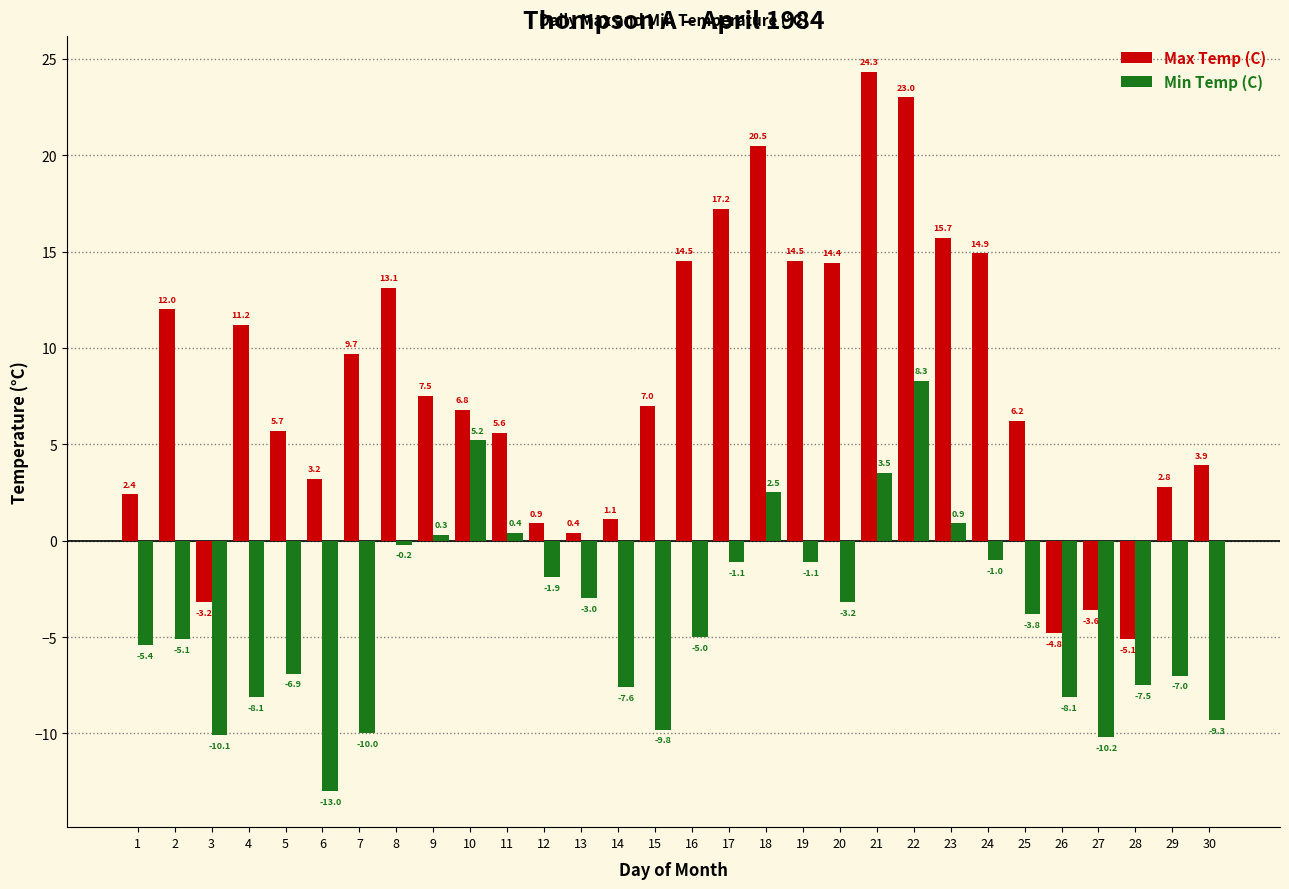

True or false: Min Temp (C) has a value of -13.5 at 4.

False